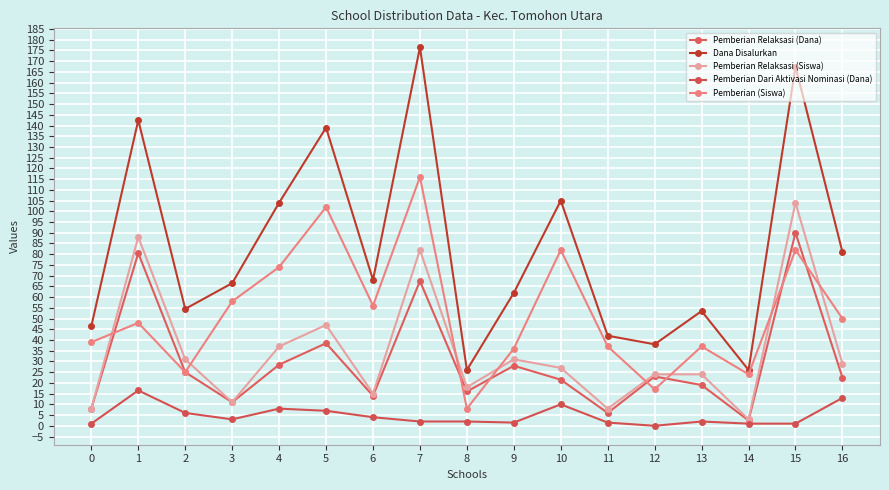

At how many categories does at least one series exceed 2?

17